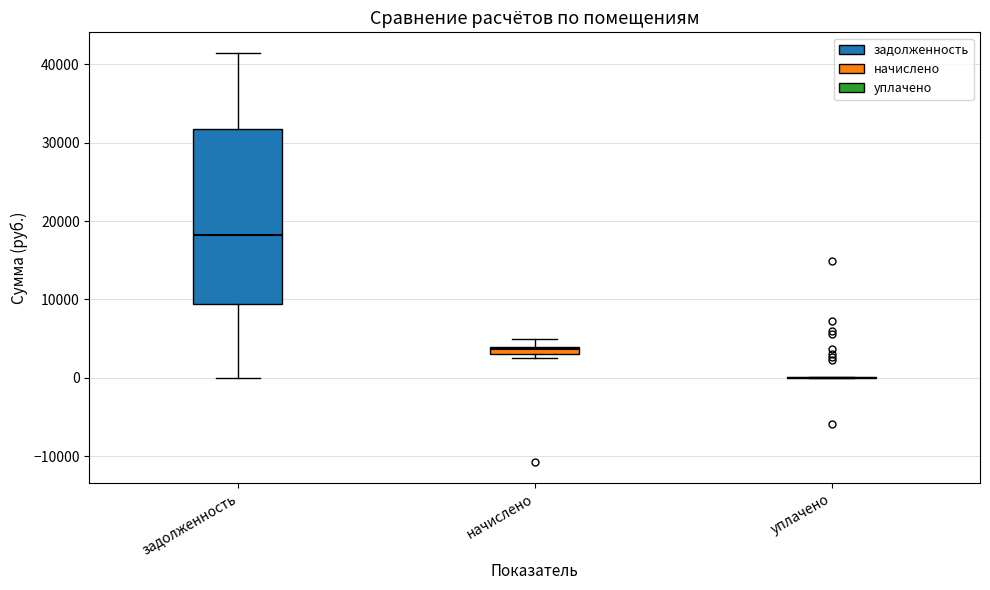

Where is the upper edge of the box for задолженность on the y-axis? The values are not printed on the chart, so give them approximately, as read against the axis.

32000